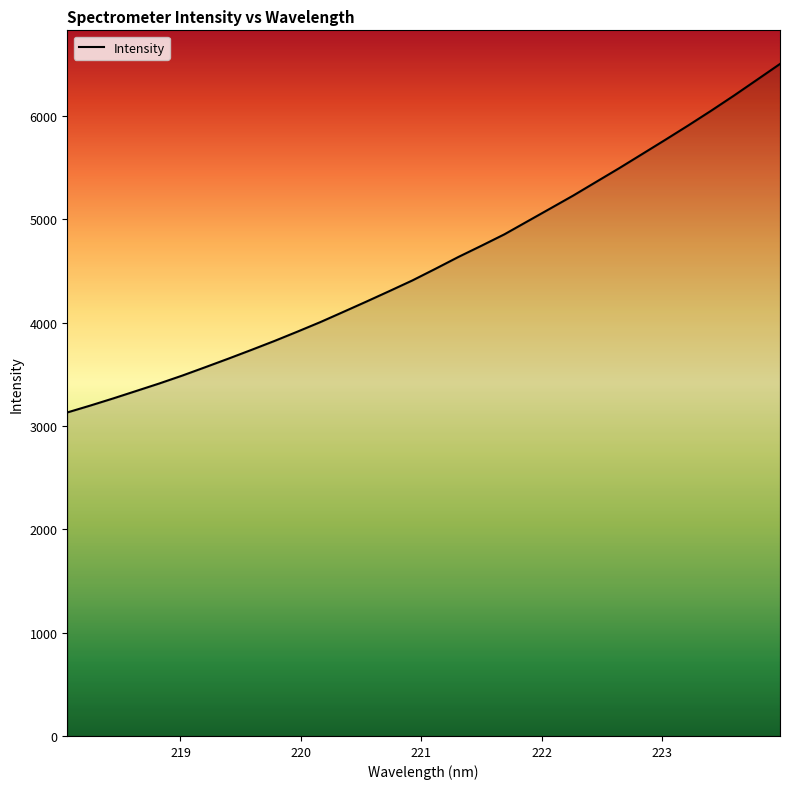

What is the smallest value displayed?

3130.1